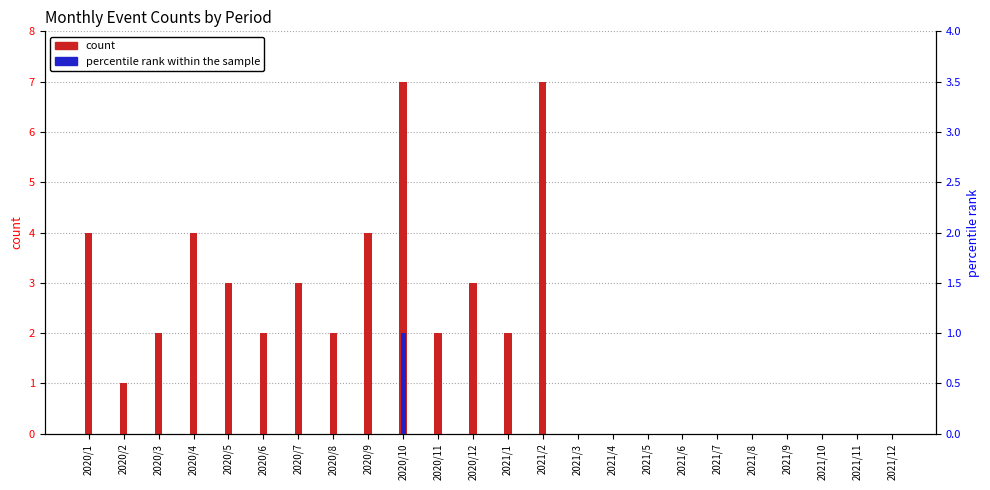

How many data points does each series have?

24